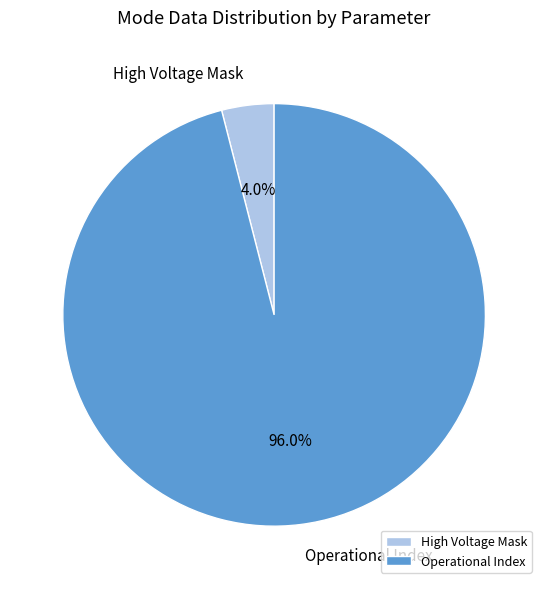

To the nearest percent, what is the difference between the largest and smallest slice percentages?

92%